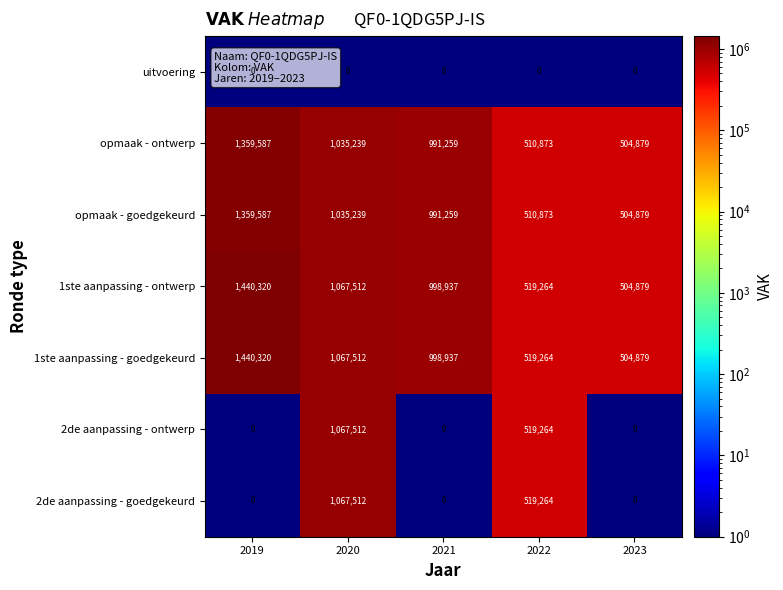

What is the difference between the highest and lowest values at 2019?

1440320